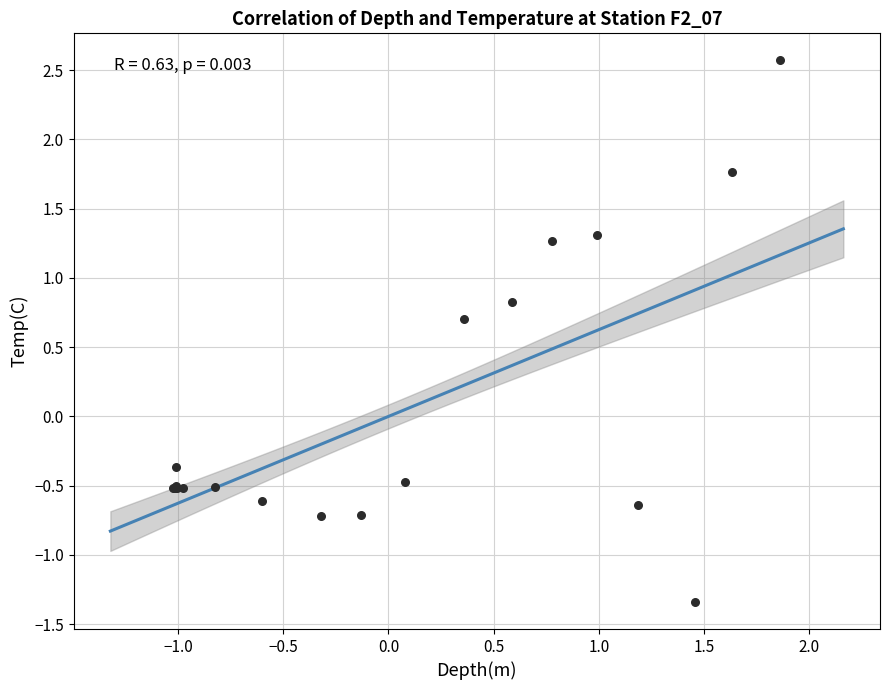

What Y value in the scatter plot is closest to 0?

-0.4